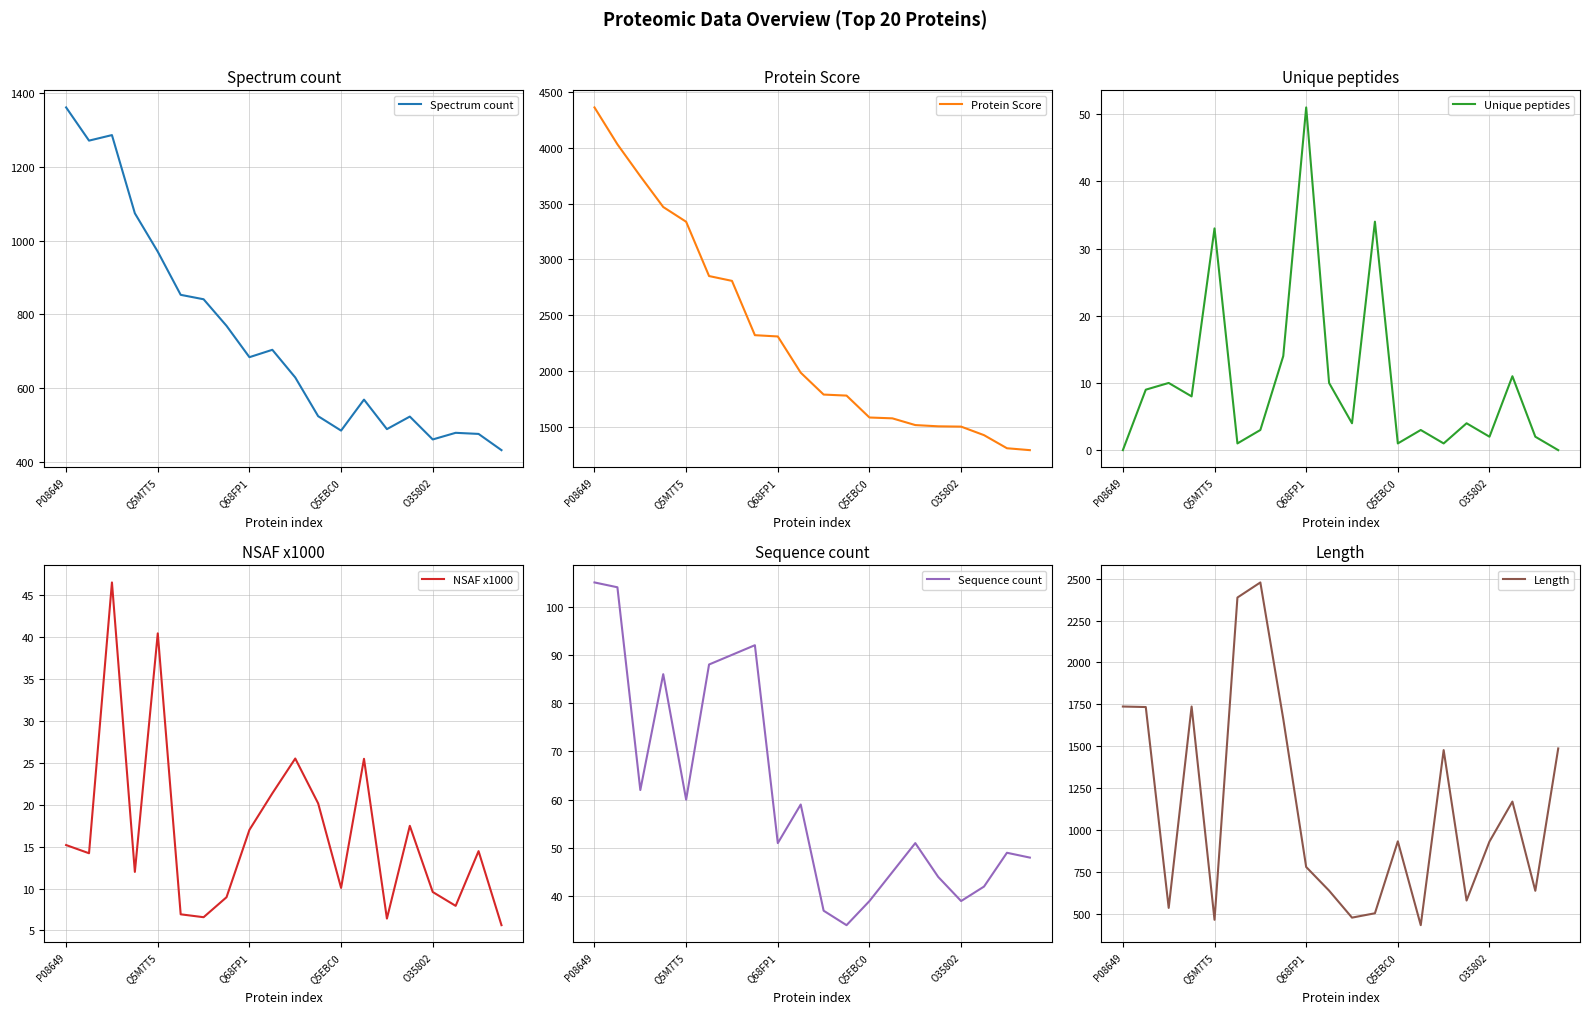

Is it true that Spectrum count equals 307 at O35802?

False